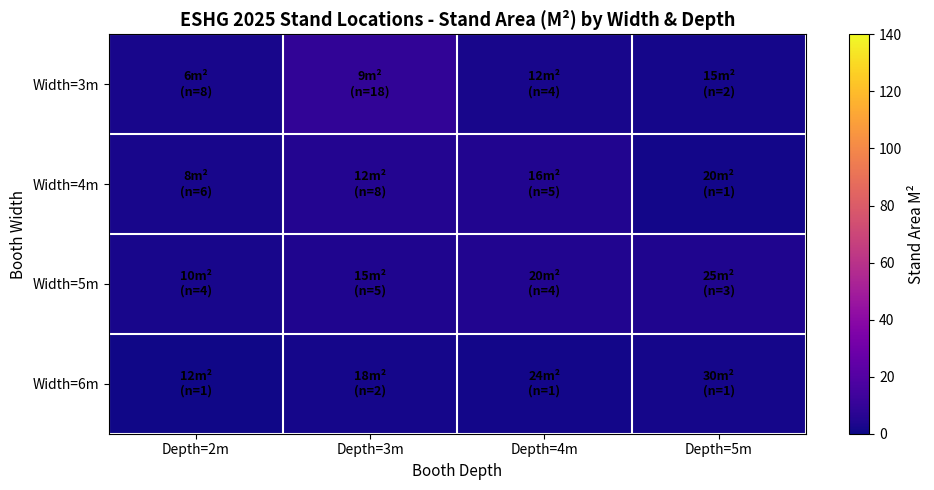

Reading left to right, transcribe all the data shown in this chart.

Width=3m: Depth=2m=2.7	Depth=3m=9.0	Depth=4m=2.7	Depth=5m=1.7
Width=4m: Depth=2m=2.7	Depth=3m=5.3	Depth=4m=4.4	Depth=5m=1.1
Width=5m: Depth=2m=2.2	Depth=3m=4.2	Depth=4m=4.4	Depth=5m=4.2
Width=6m: Depth=2m=0.7	Depth=3m=2.0	Depth=4m=1.3	Depth=5m=1.7